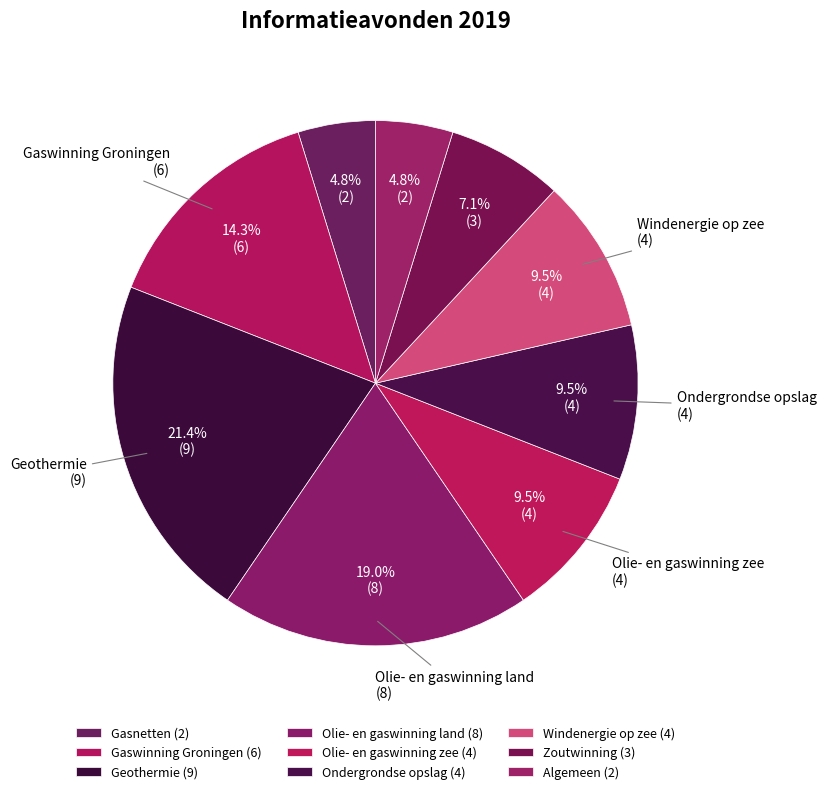

How many slices are in this pie chart?

9